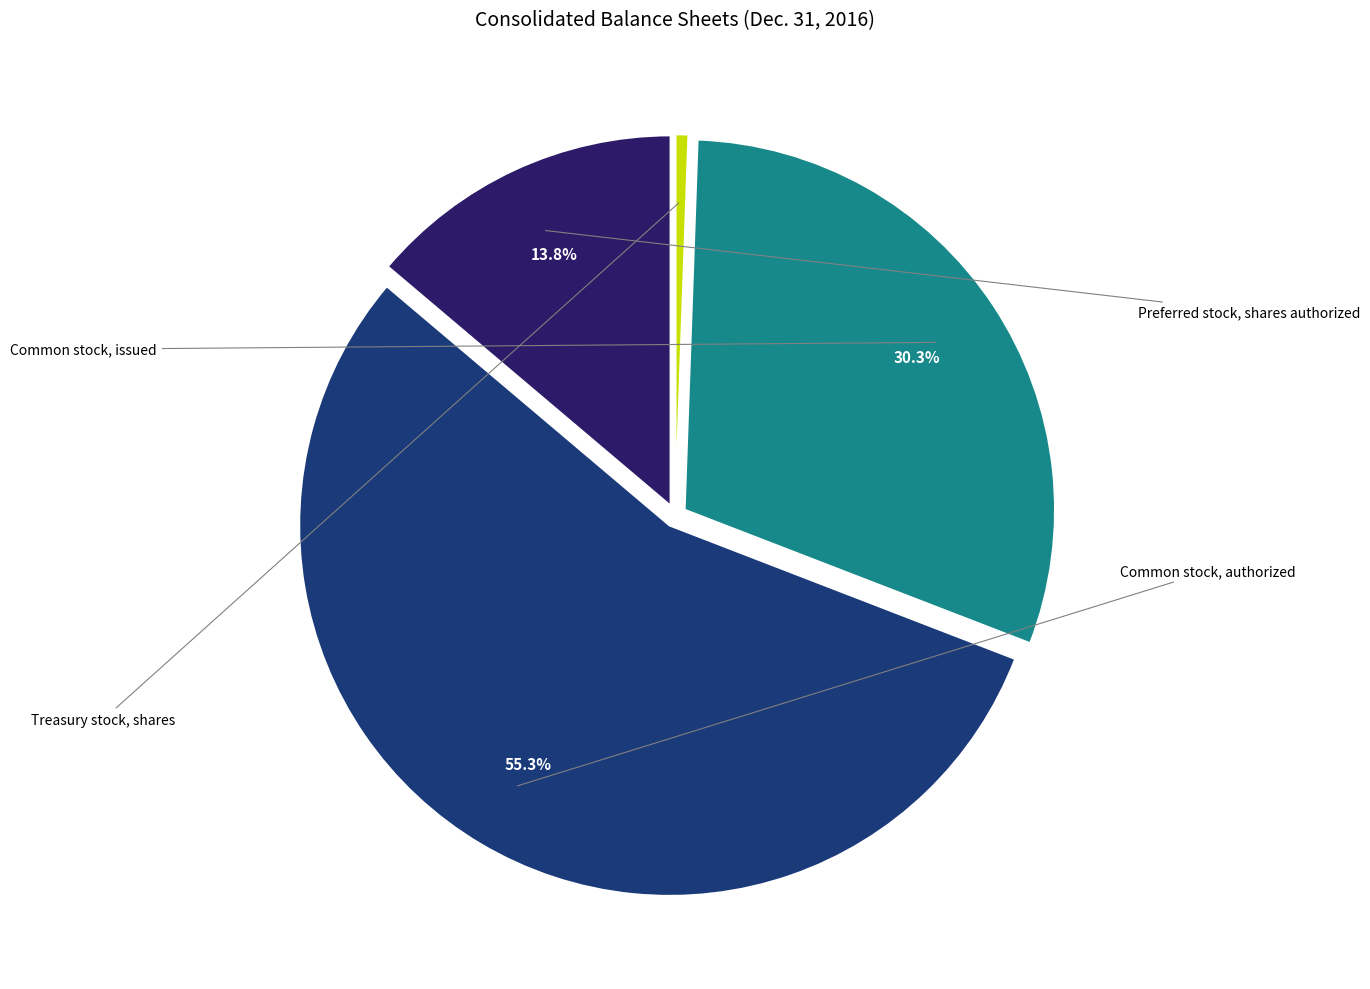

Does Common stock, authorized account for over 50% of the chart?

Yes